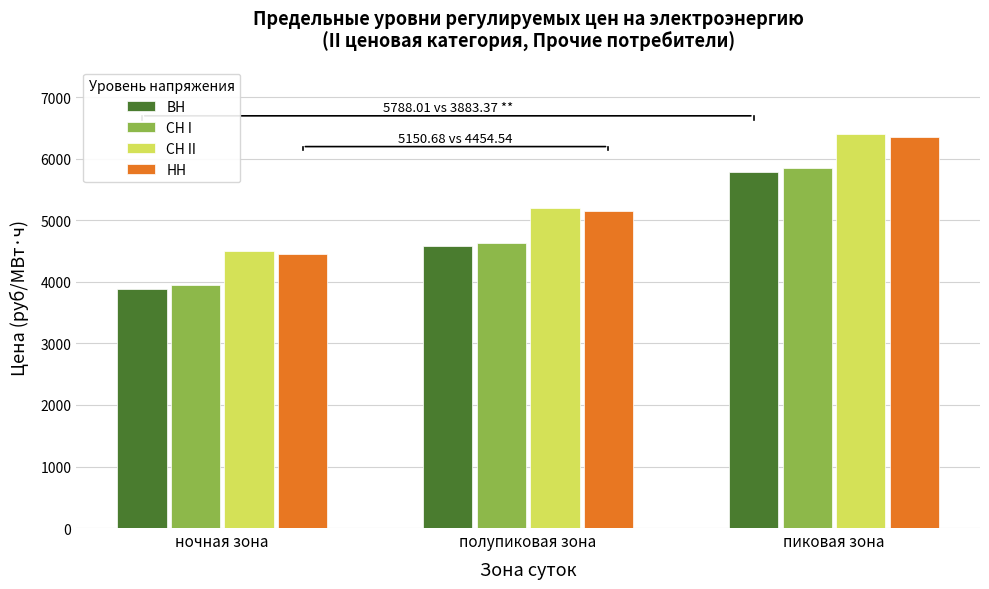

What is the average value of the СН II series?

5371.6